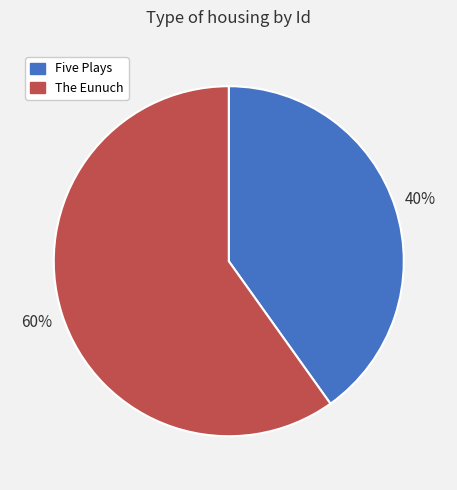

Which category has the biggest portion of the pie?

The Eunuch